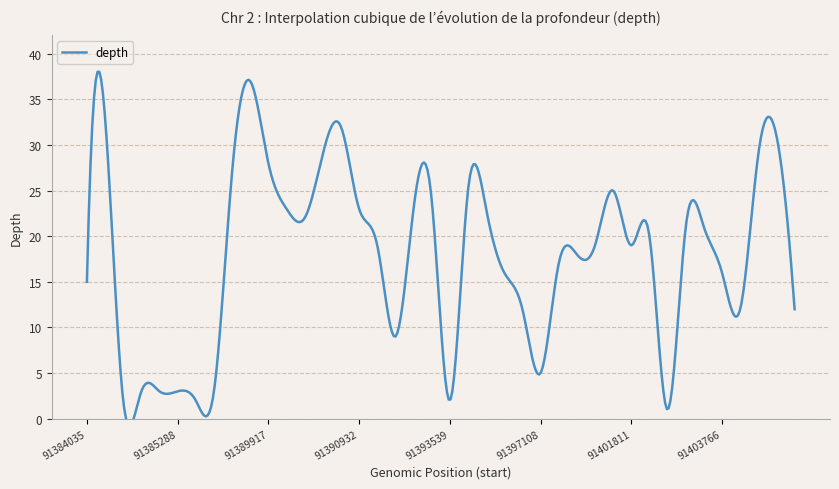

What is the change in value from 91390221 to 91393092?

+2